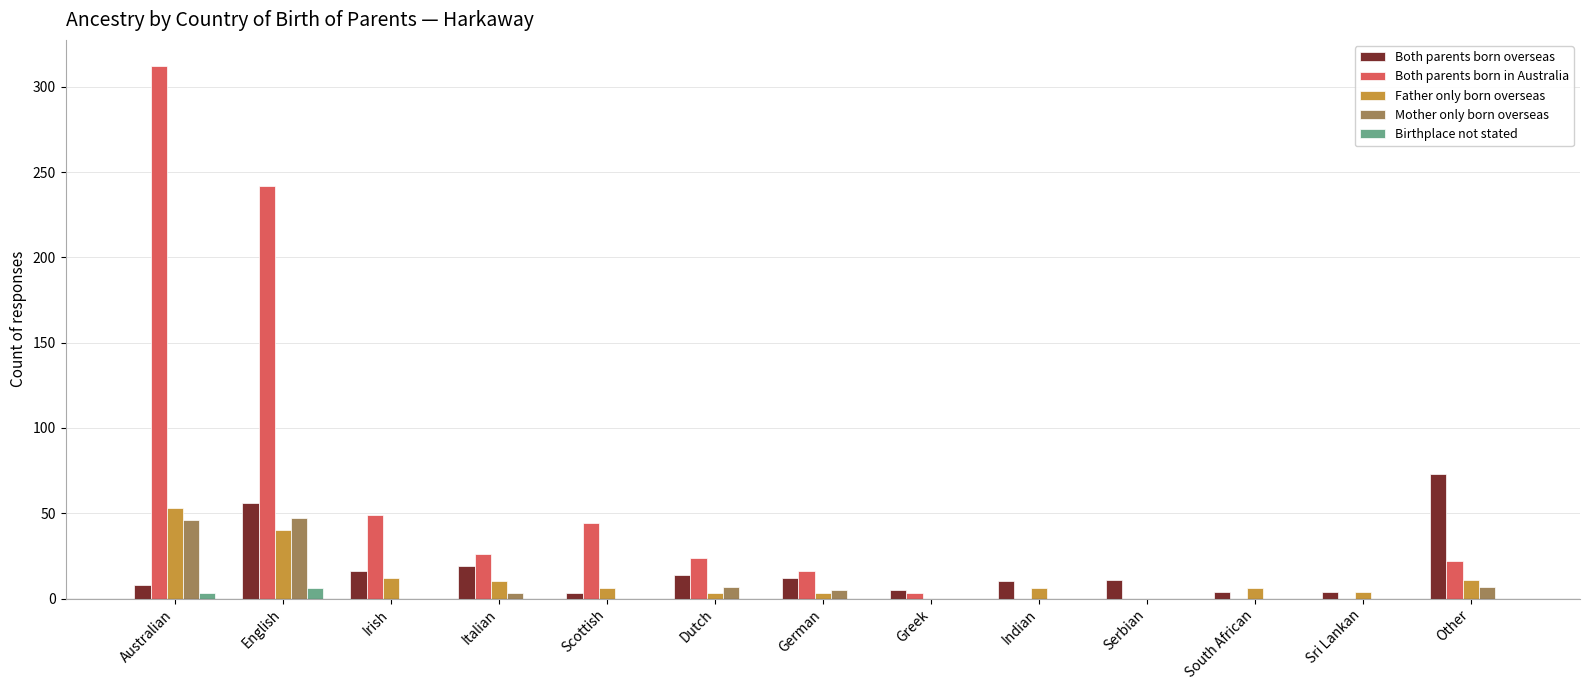

What is the sum of the Both parents born overseas values at Irish and Other?

89